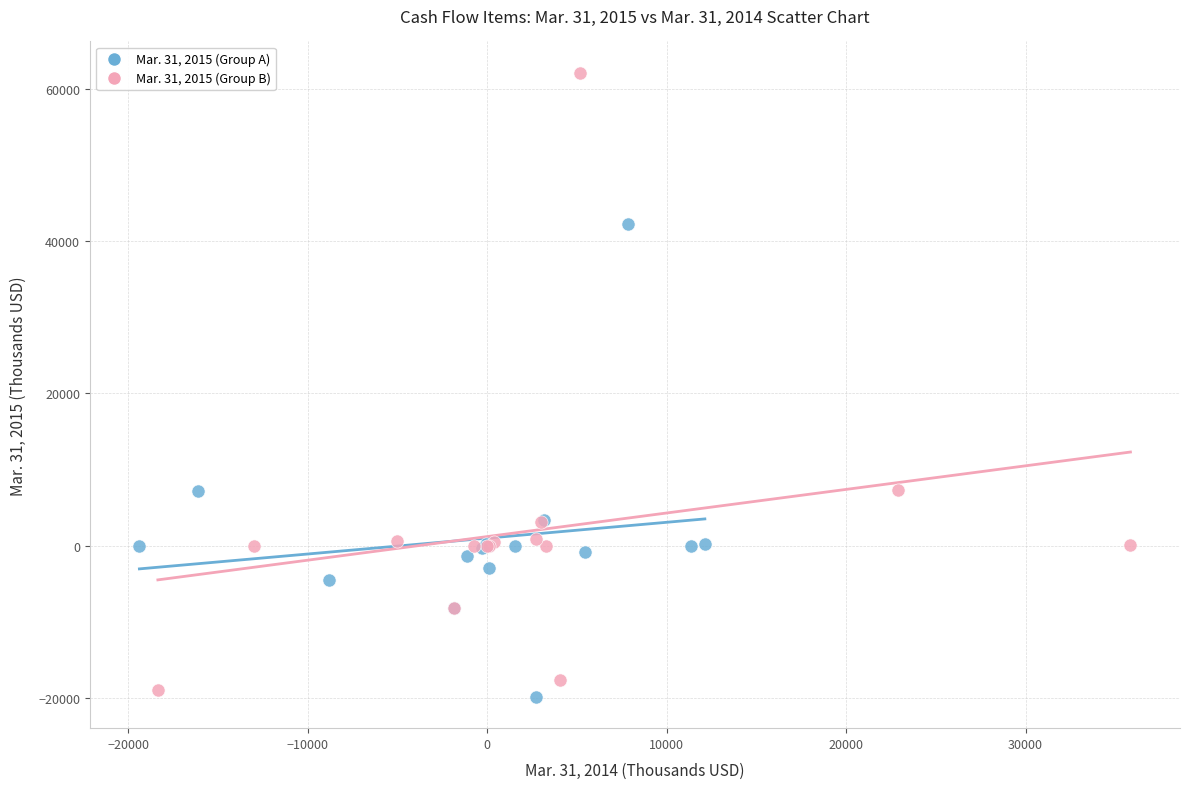

Which series has the widest spread of Y values?

Mar. 31, 2015 (Group B)